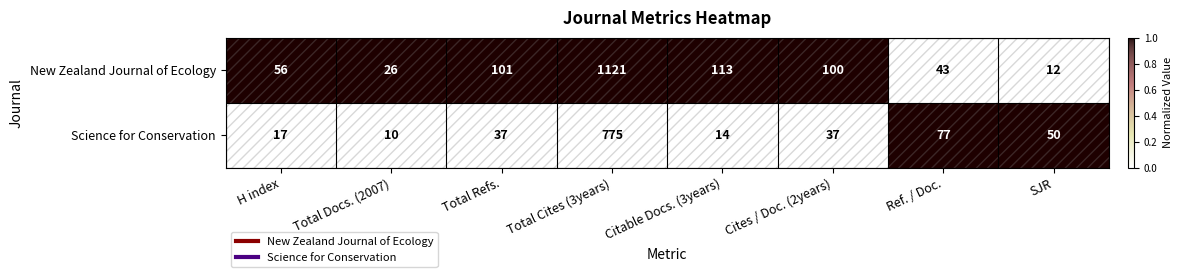

Read the Science for Conservation value at Cites / Doc. (2years).

37